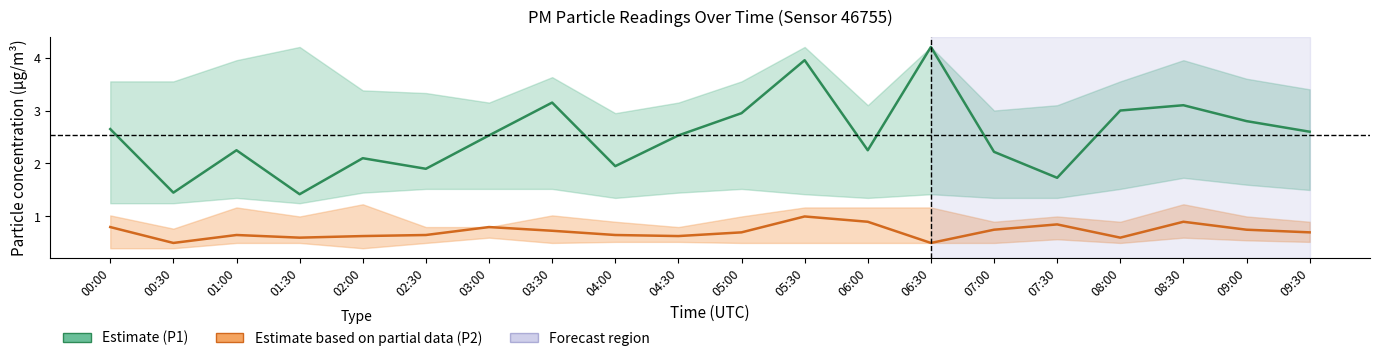

Between 00:30 and 04:00, which series saw the biggest shift?

Estimate (P1)